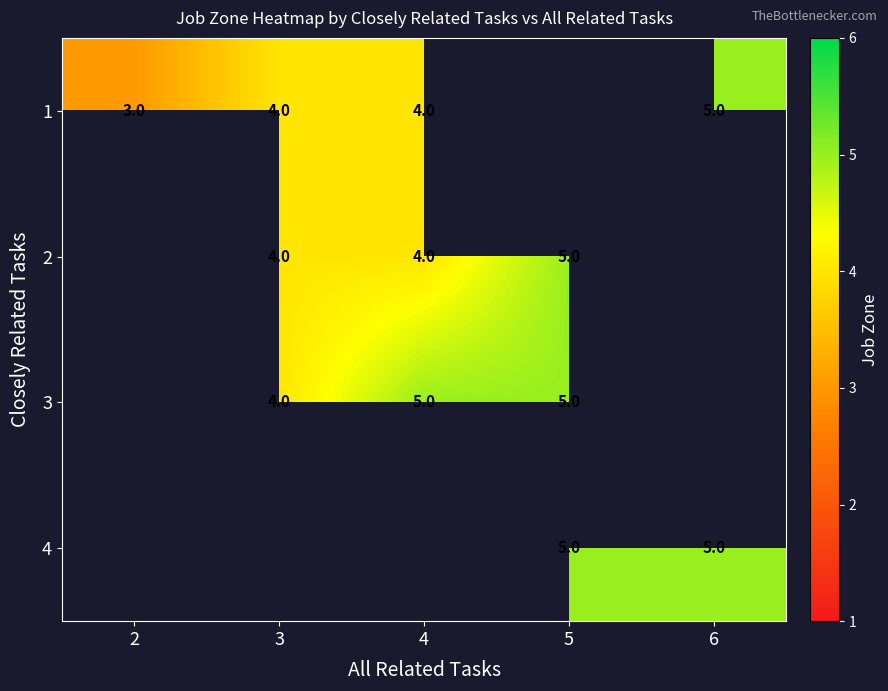

True or false: 3 has a value of 1 at 5.

False